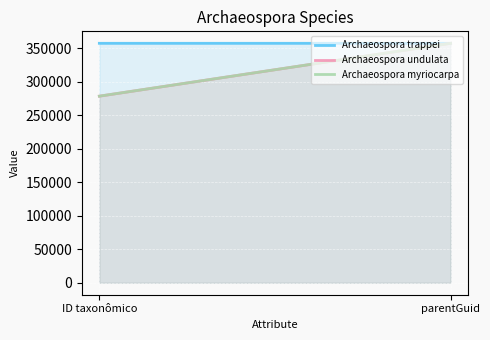

What is the label of the 2nd point from the left?

parentGuid